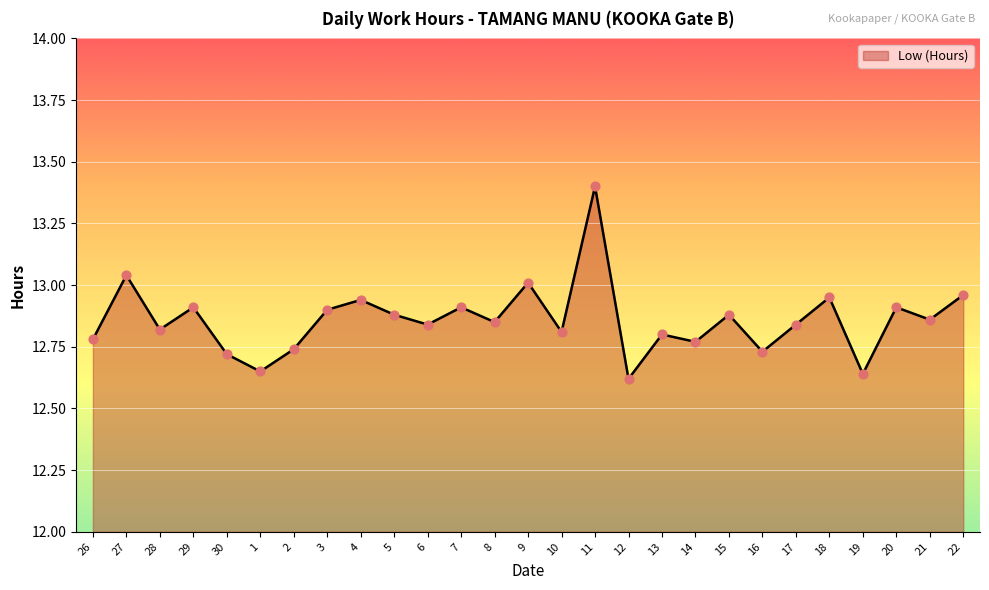

What is the change in value from 19 to 20?

+0.3